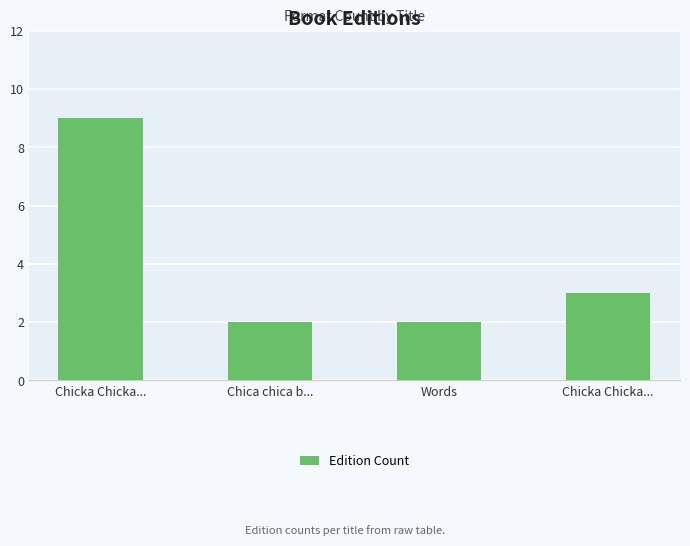

What is the difference between the maximum and second lowest values?

7